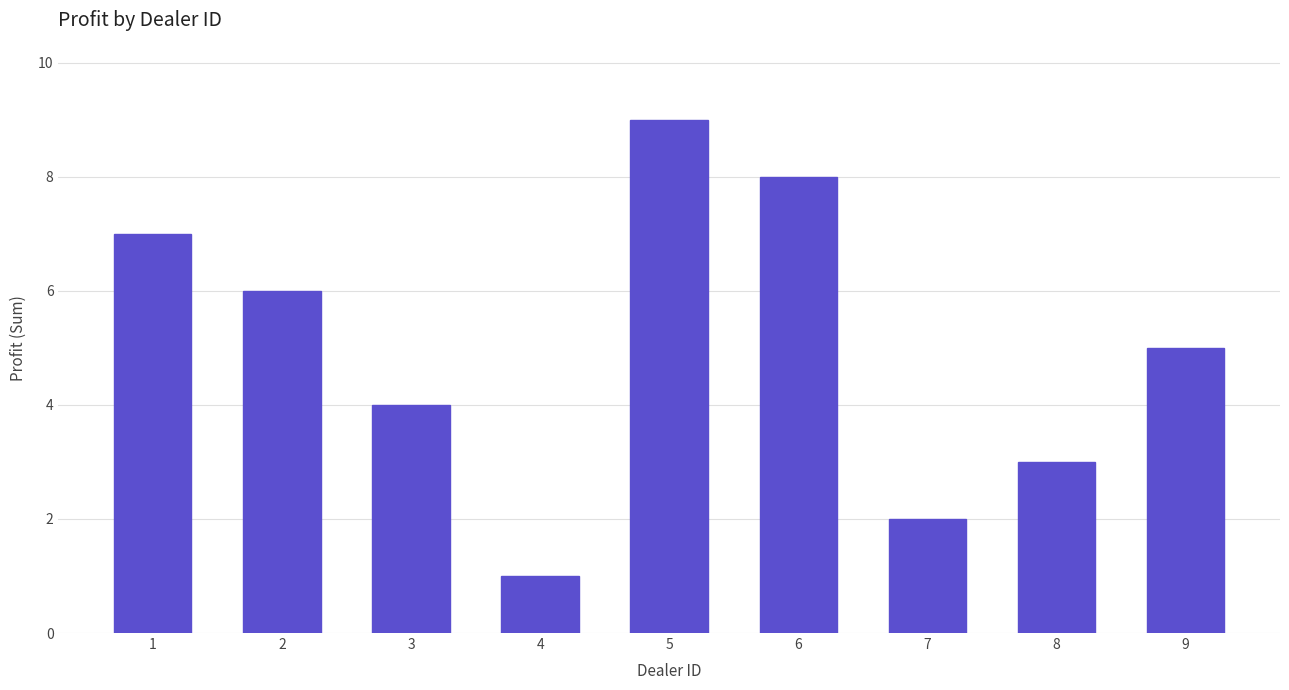

What is the difference between the second highest and minimum values?

7